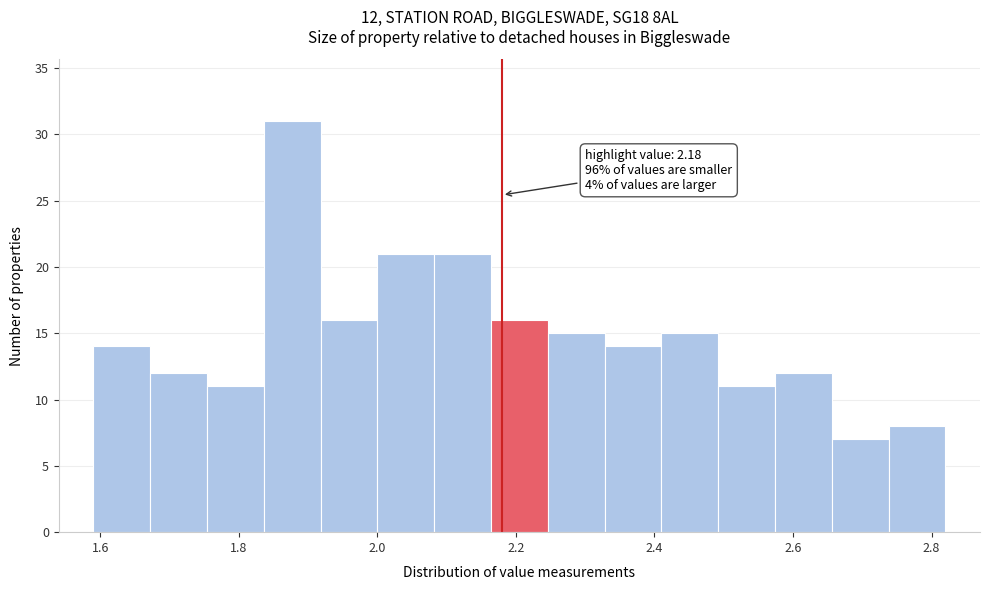

Over which range of the x-axis is the bar tallest?

1.836 to 1.918